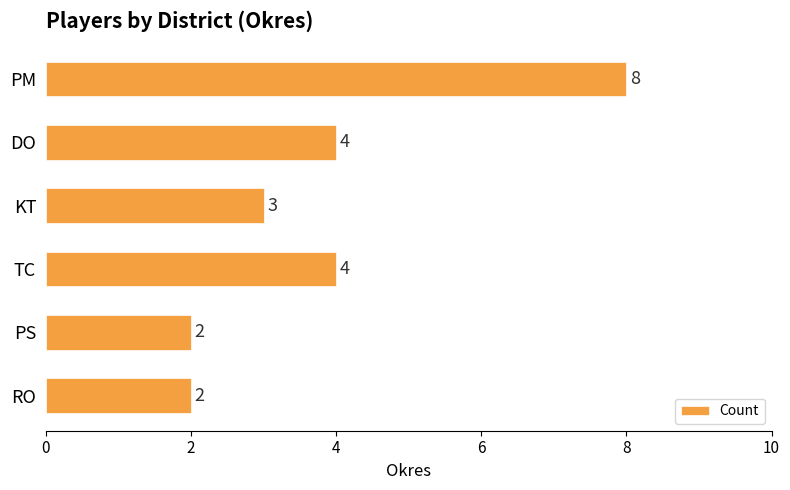

How many data points does each series have?

6